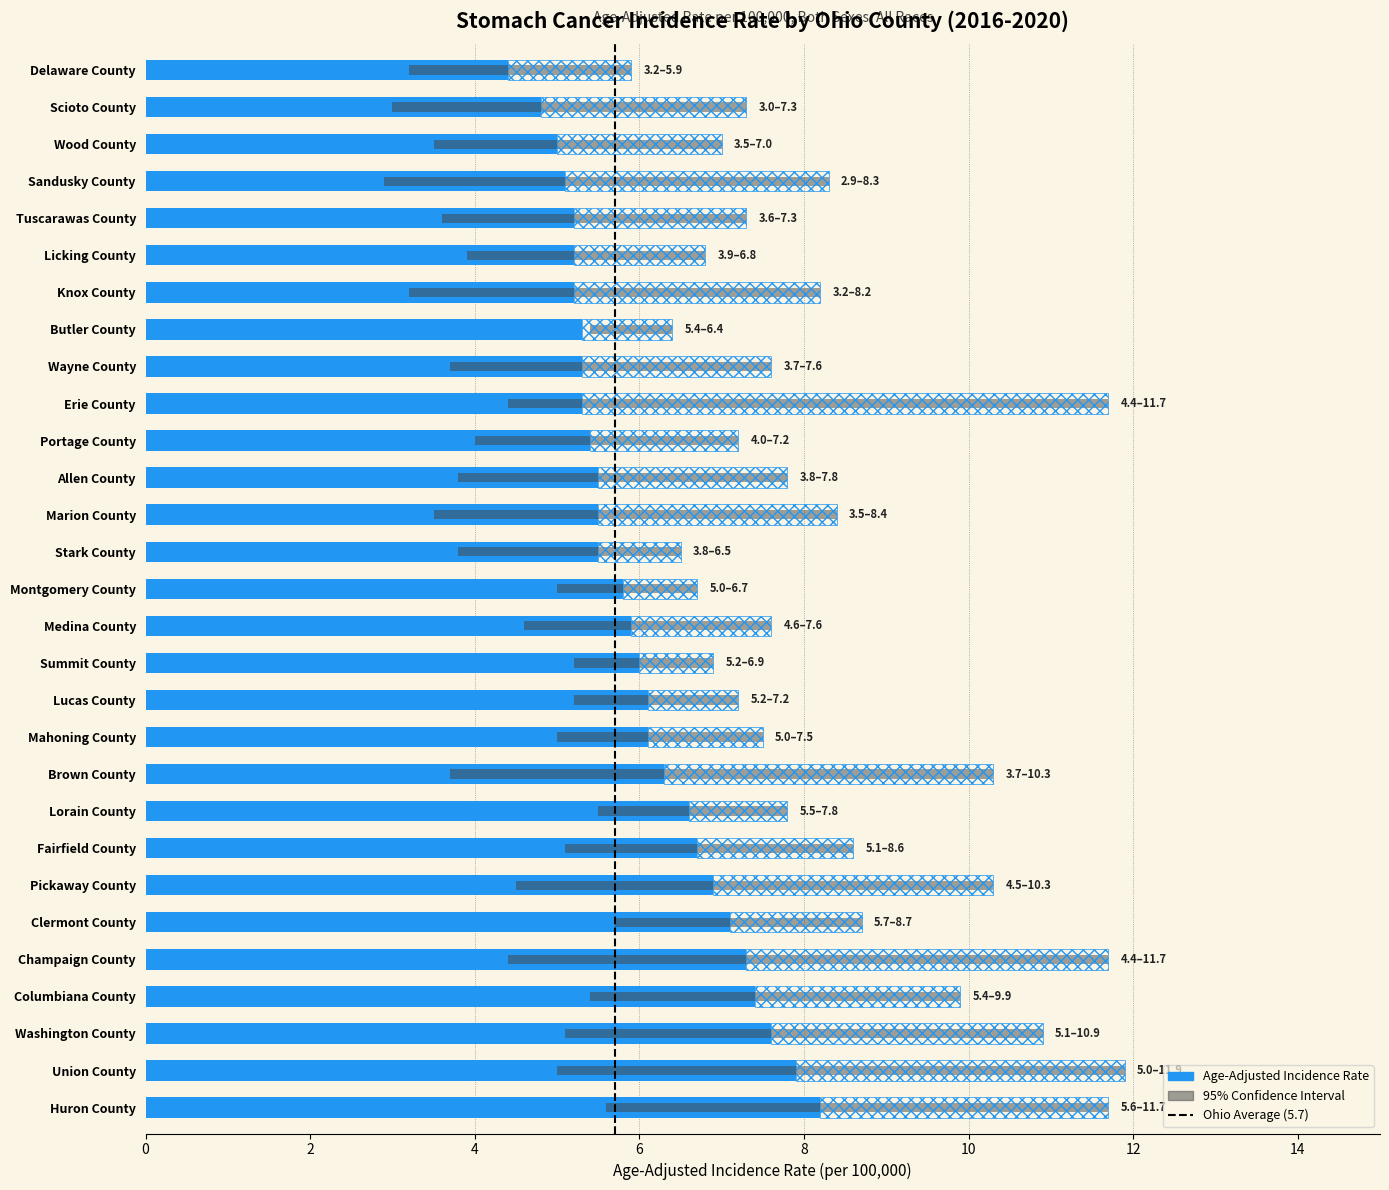

What is the difference between the highest and lowest values at Summit County?

1.7